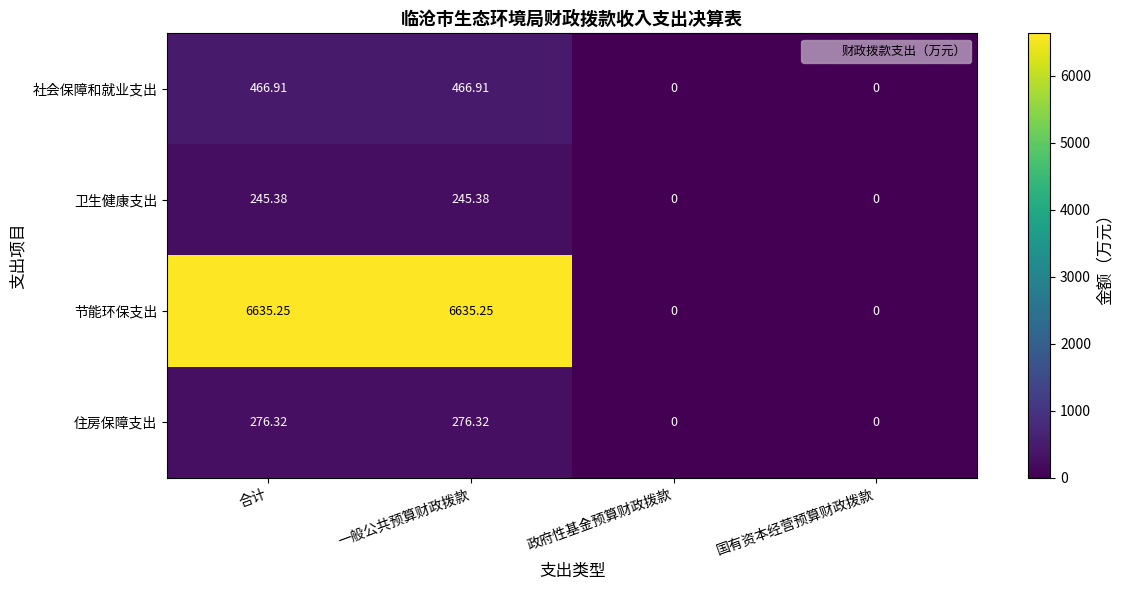

Rank the series by their maximum value, from highest to lowest.

节能环保支出, 社会保障和就业支出, 住房保障支出, 卫生健康支出